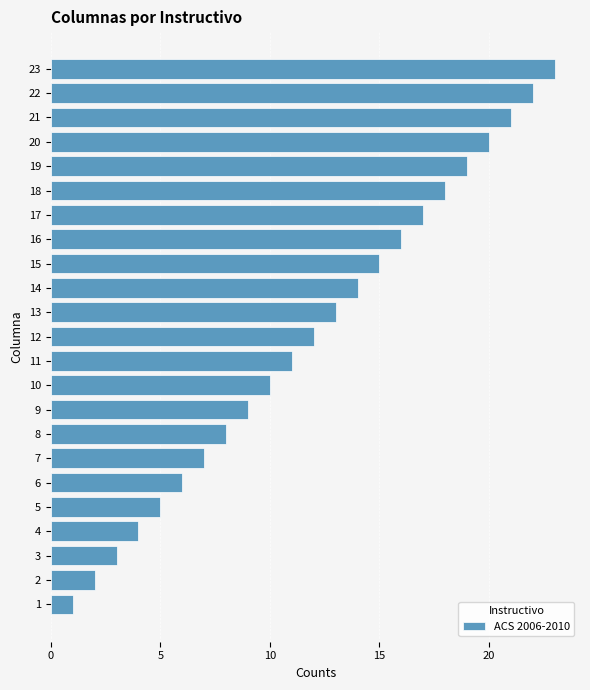

List the labels in order of value, smallest first.

1, 2, 3, 4, 5, 6, 7, 8, 9, 10, 11, 12, 13, 14, 15, 16, 17, 18, 19, 20, 21, 22, 23